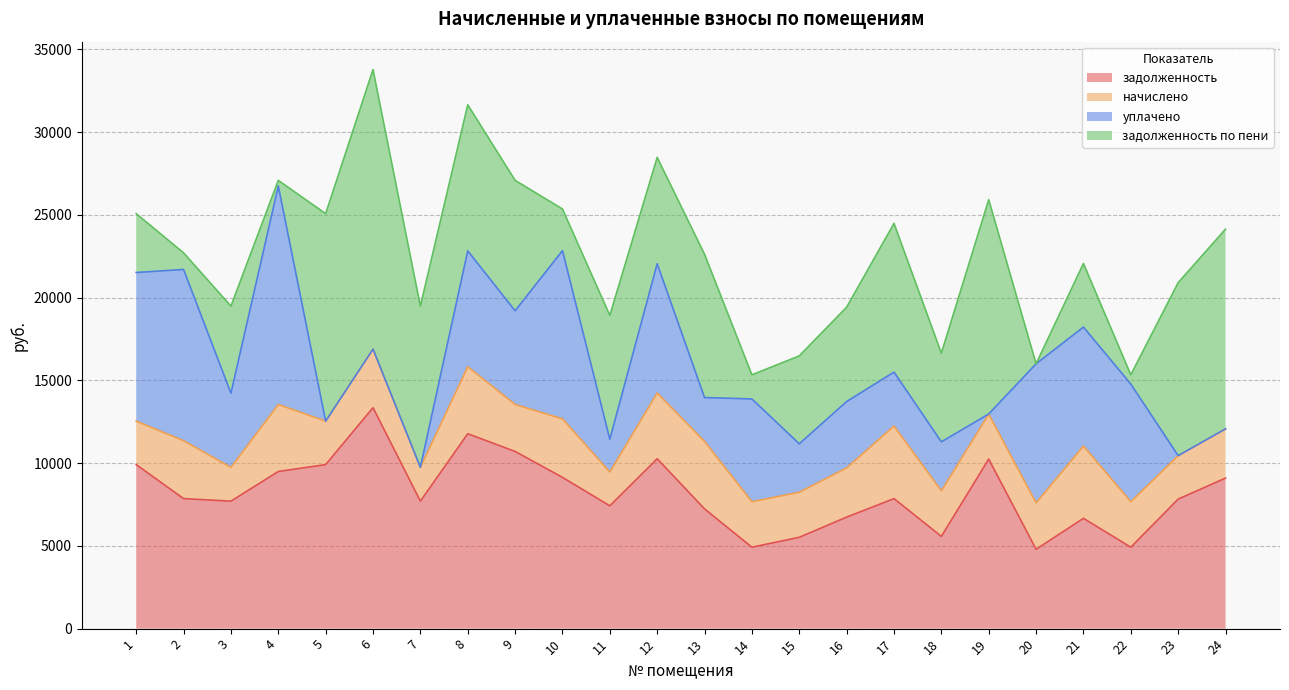

At which label does уплачено reach its peak?

4